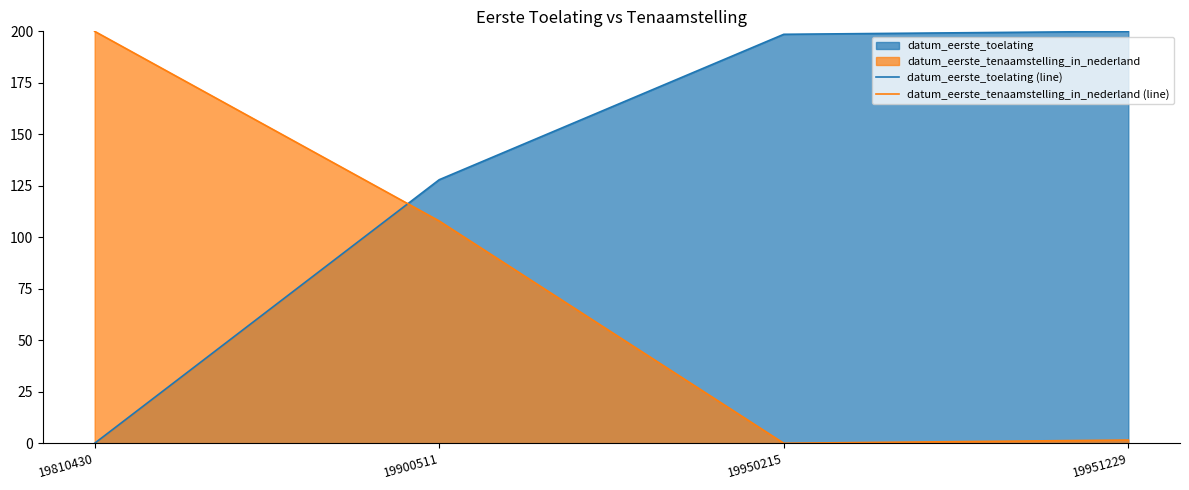

At how many categories does at least one series exceed 149?

3